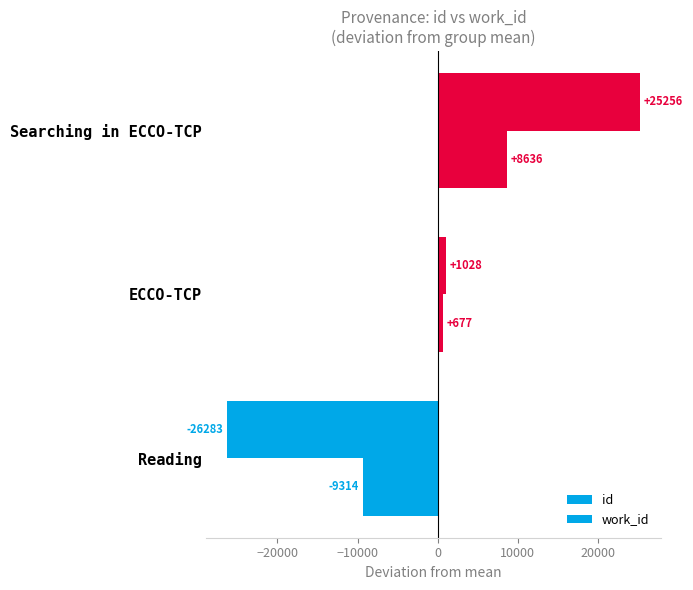

How many positive values does the id series have?

2